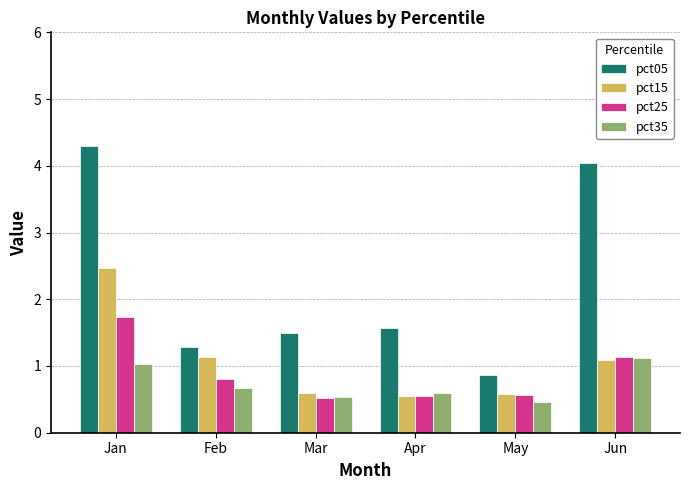

At which label does pct35 reach its peak?

Jun